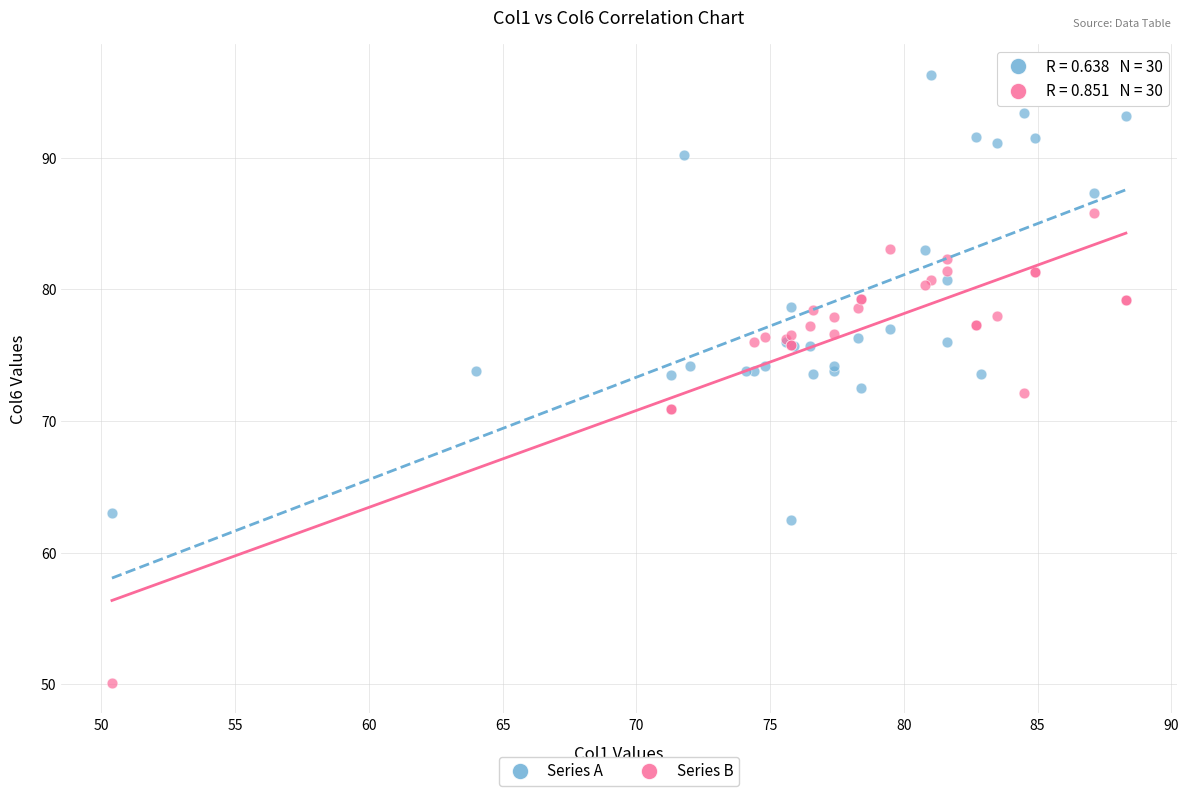

Which series contains the lowest Y value?

Series B